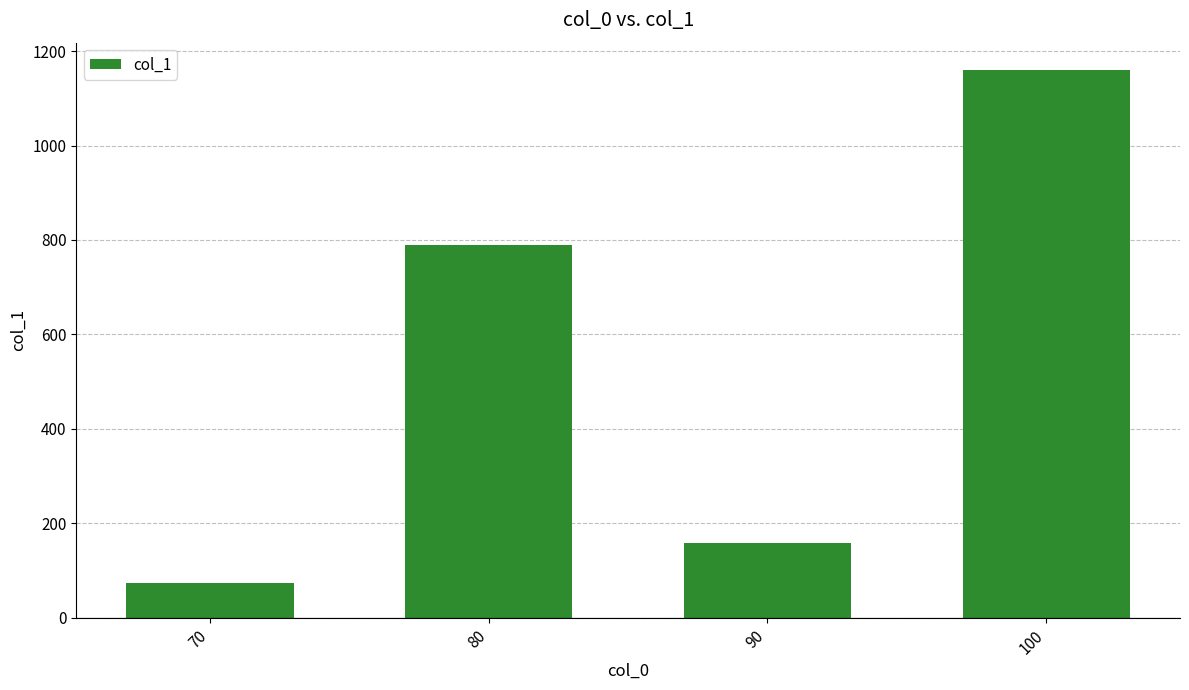

Reading right to left, transcribe all the data shown in this chart.

1160	158	790	74